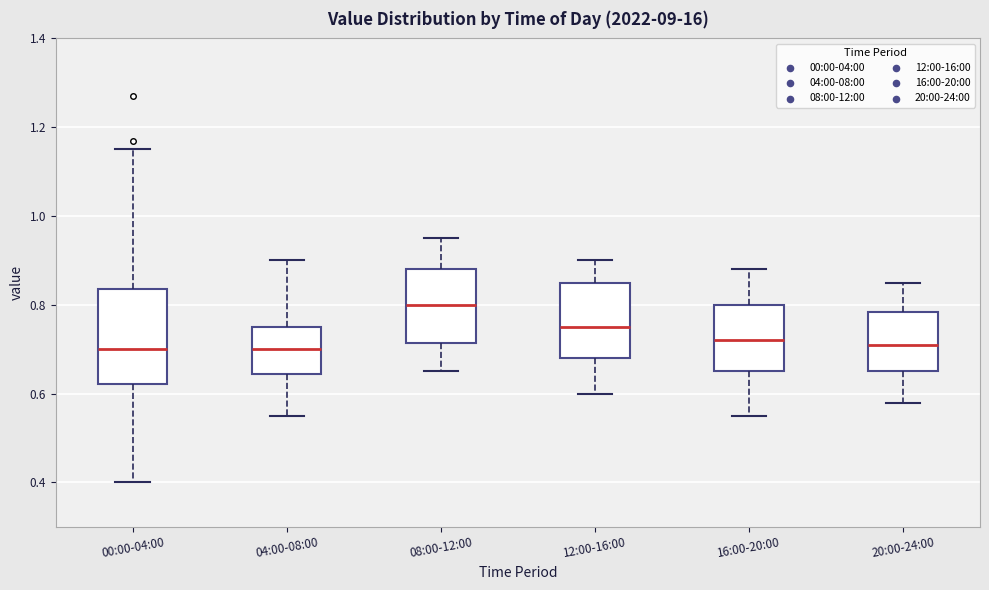

Where does the median line of the box for 20:00-24:00 sit on the y-axis? The values are not printed on the chart, so give them approximately, as read against the axis.

0.72